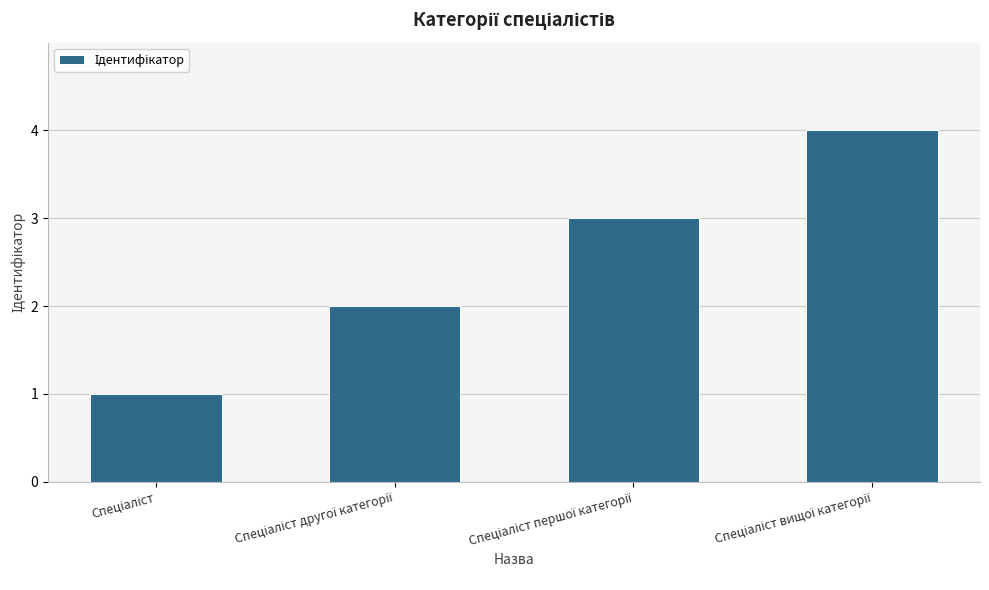

Count the number of data series in this chart.

1